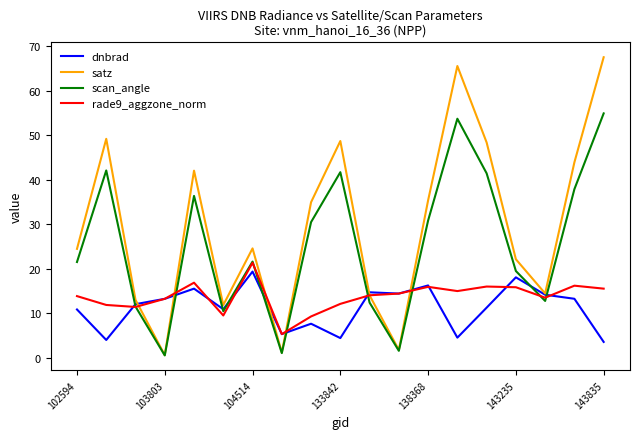

Which series has the largest range (max minus min)?

satz